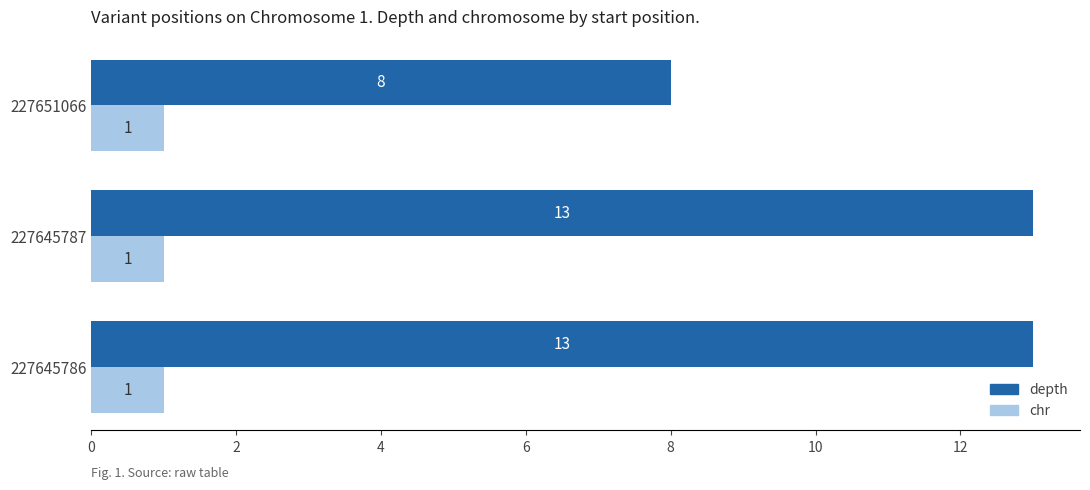

The depth series shows 8 at 227651066. True or false?

True